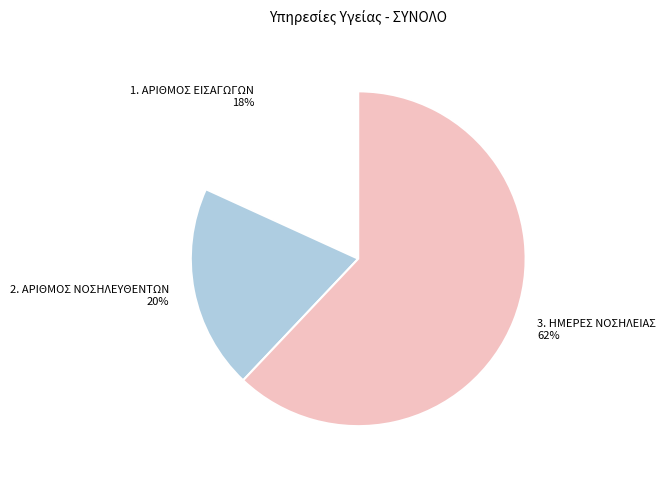

True or false: 3. ΗΜΕΡΕΣ ΝΟΣΗΛΕΙΑΣ accounts for 68% of the total.

False